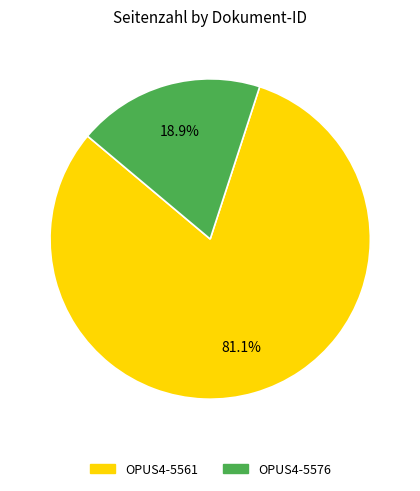

Rank the categories by value from highest to lowest.

OPUS4-5561, OPUS4-5576